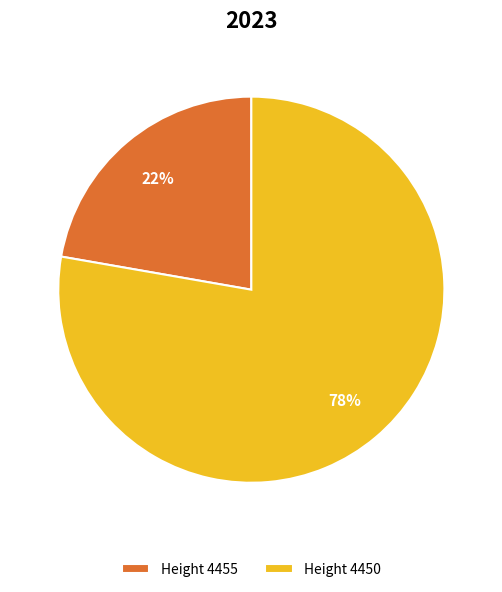

Does any single category account for the majority?

Yes